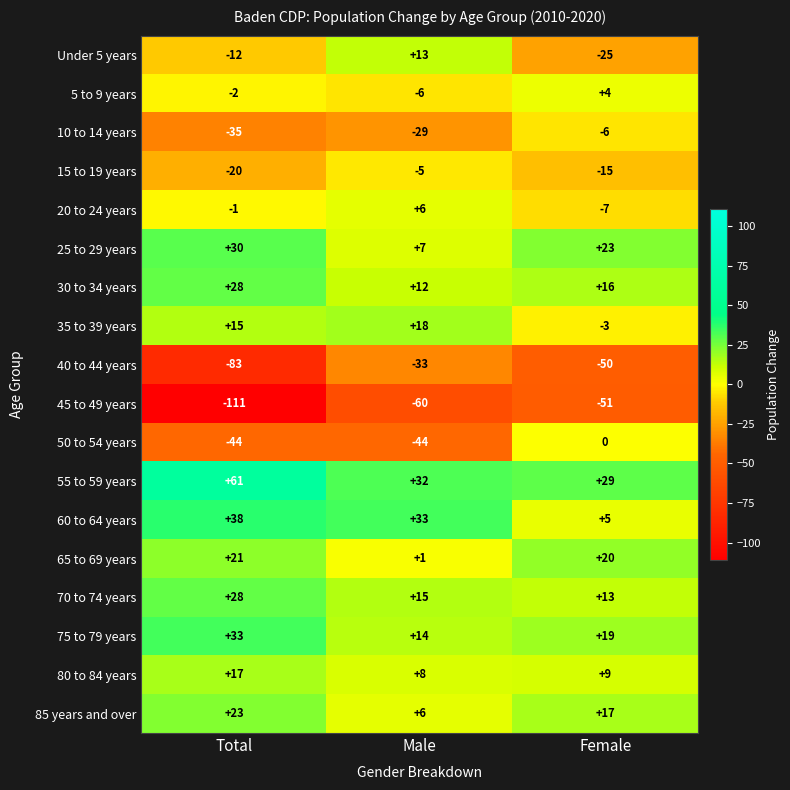

What is the difference between the highest and lowest values at Male?

93